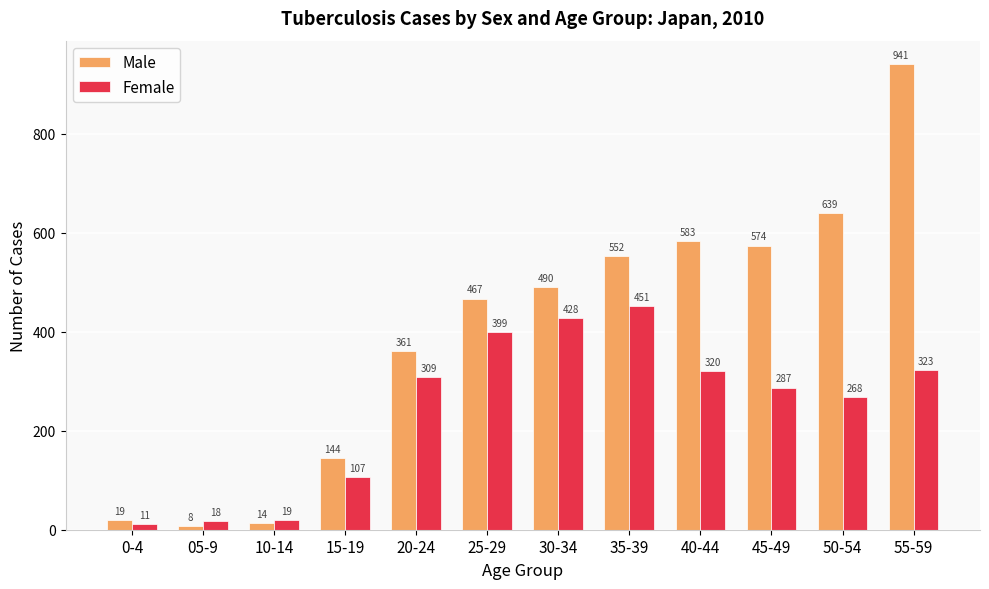

Does the chart contain any negative values?

No